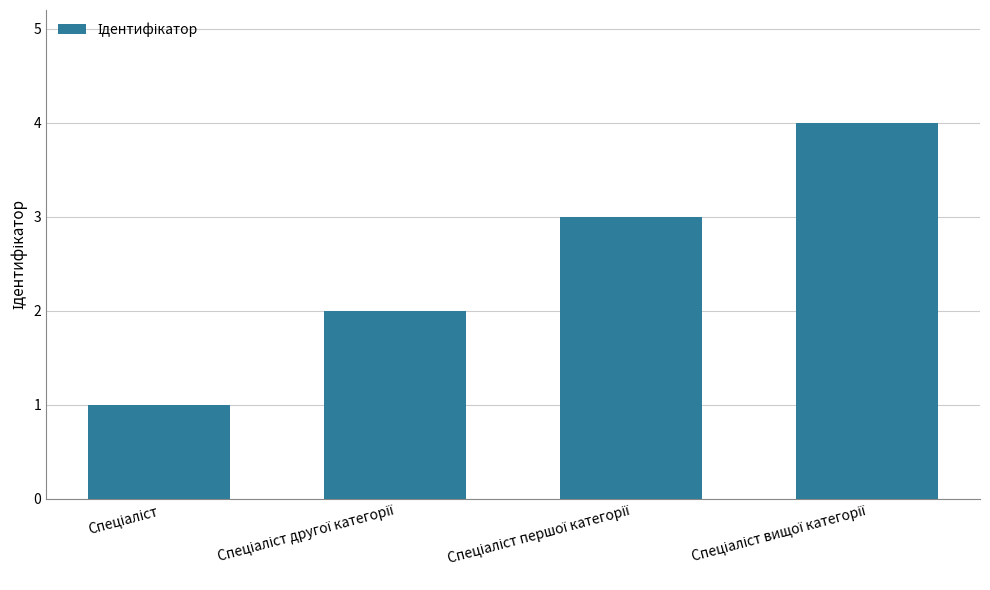

What is the maximum value shown in the chart?

4